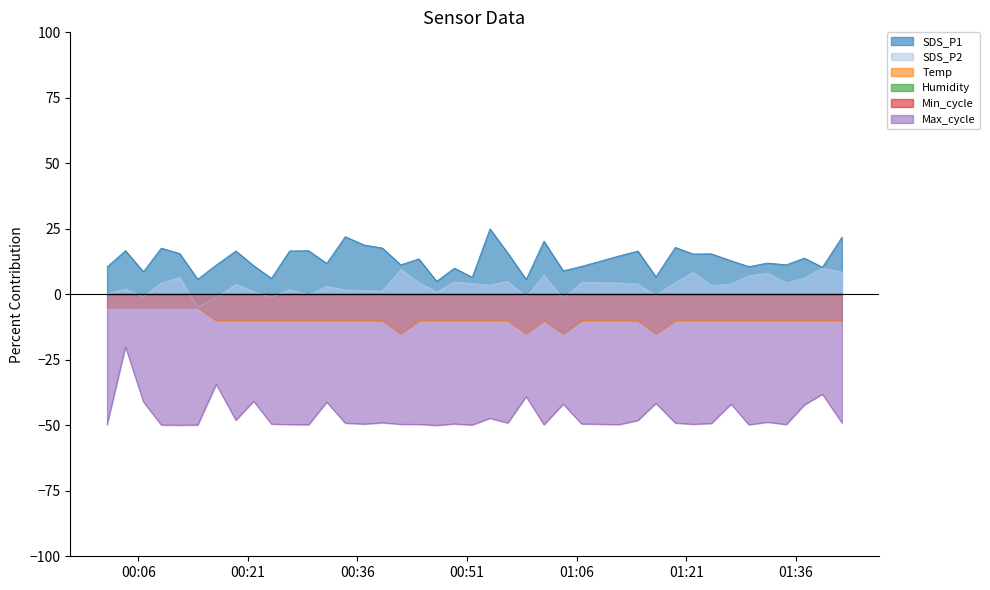

What is the label of the 21st point from the left?

2023/10/06 00:51:41